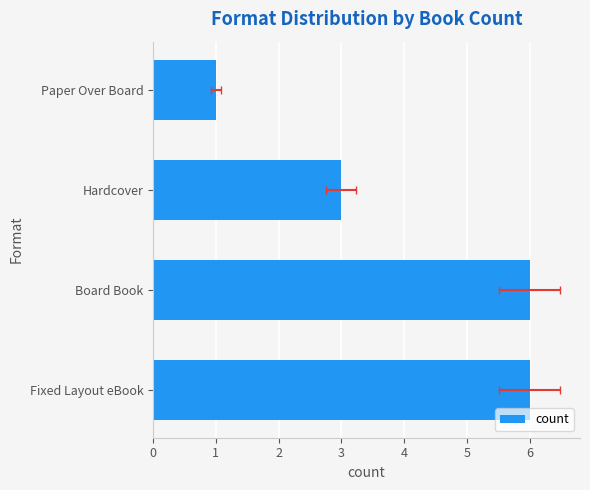

What is the average value?

4